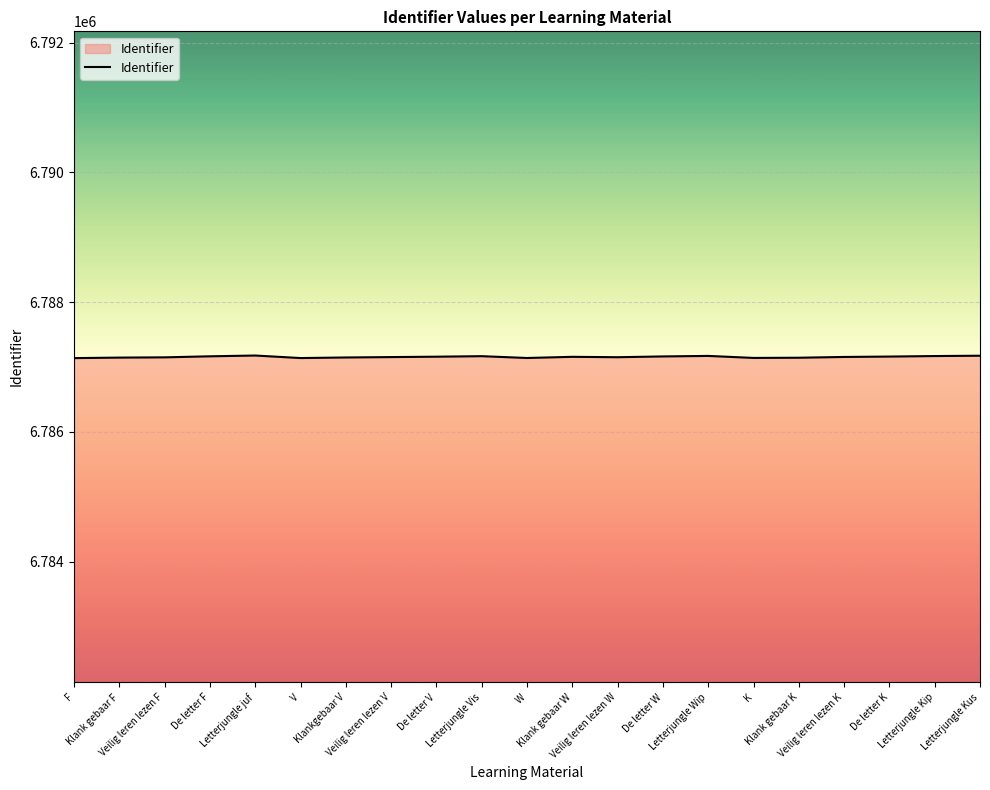

How many lines are shown in the chart?

1